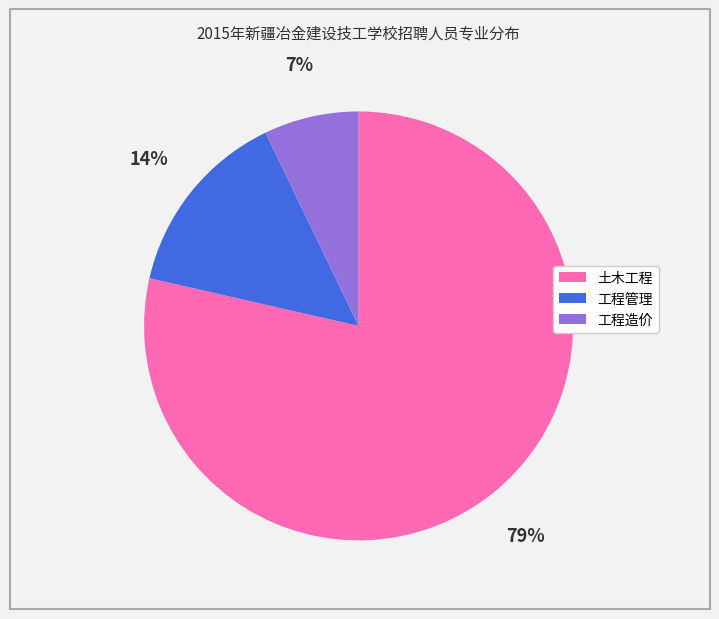

To the nearest percent, what is the average slice percentage?

33%